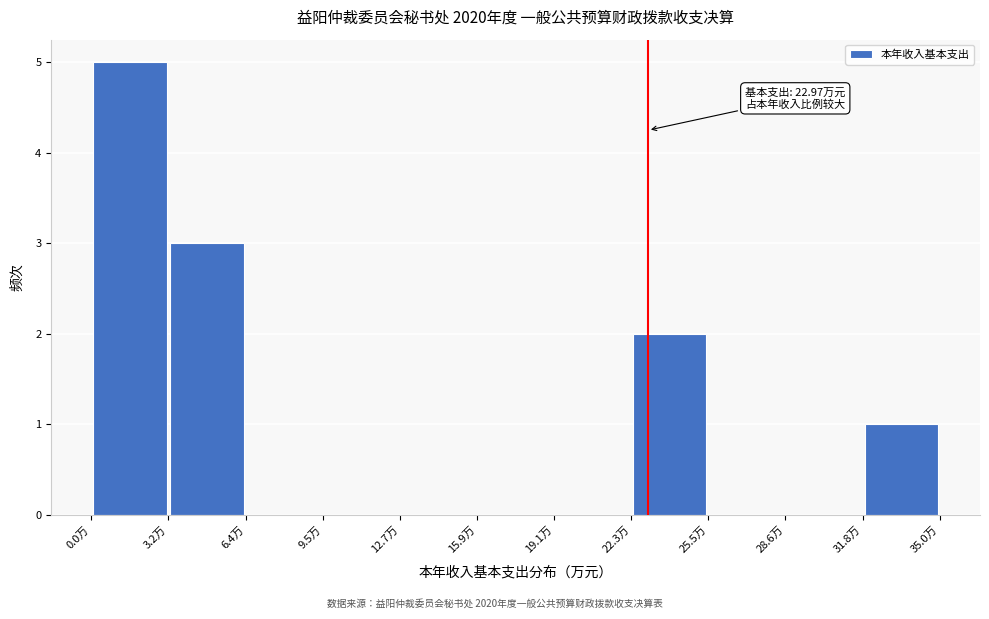

Over which range of the x-axis is the bar tallest?

0.0 to 3.0